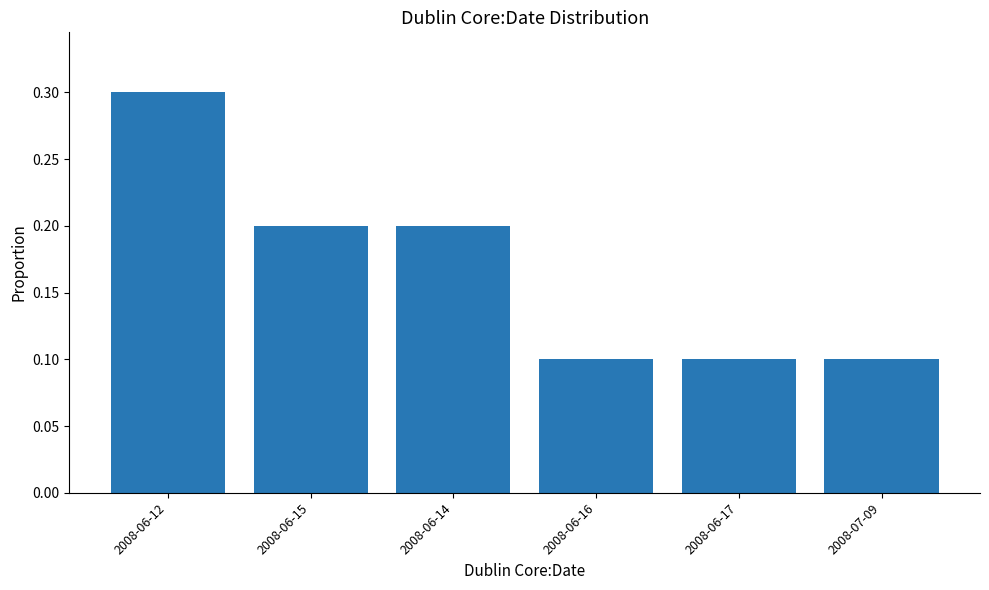

Reading left to right, transcribe all the data shown in this chart.

0.3	0.2	0.2	0.1	0.1	0.1